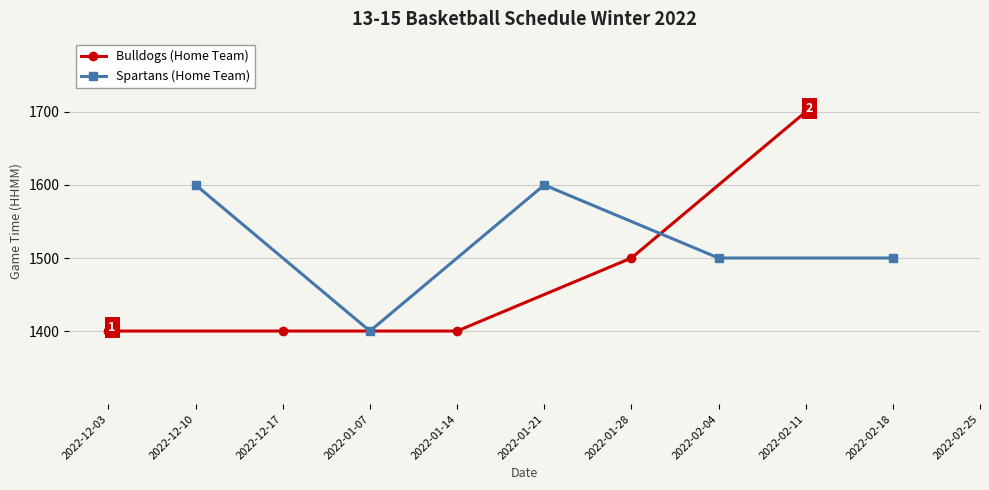

How many lines are shown in the chart?

2